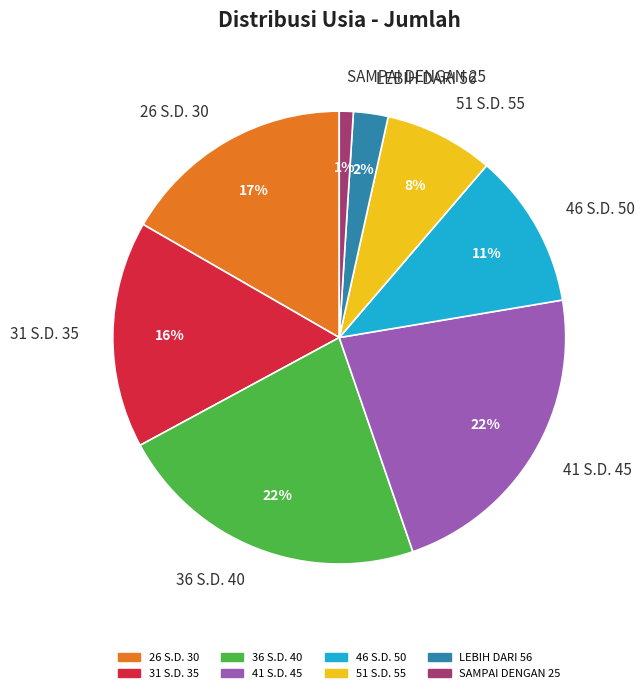

Which has a higher value, 51 S.D. 55 or 41 S.D. 45?

41 S.D. 45